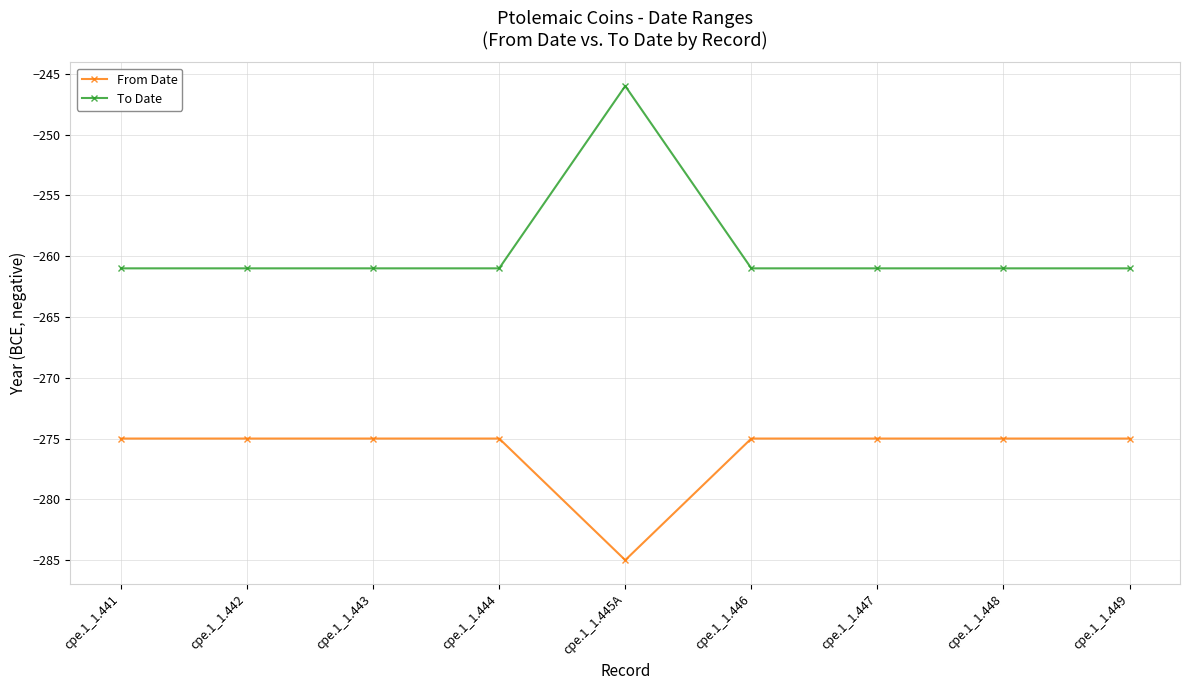

How many data points does each series have?

9